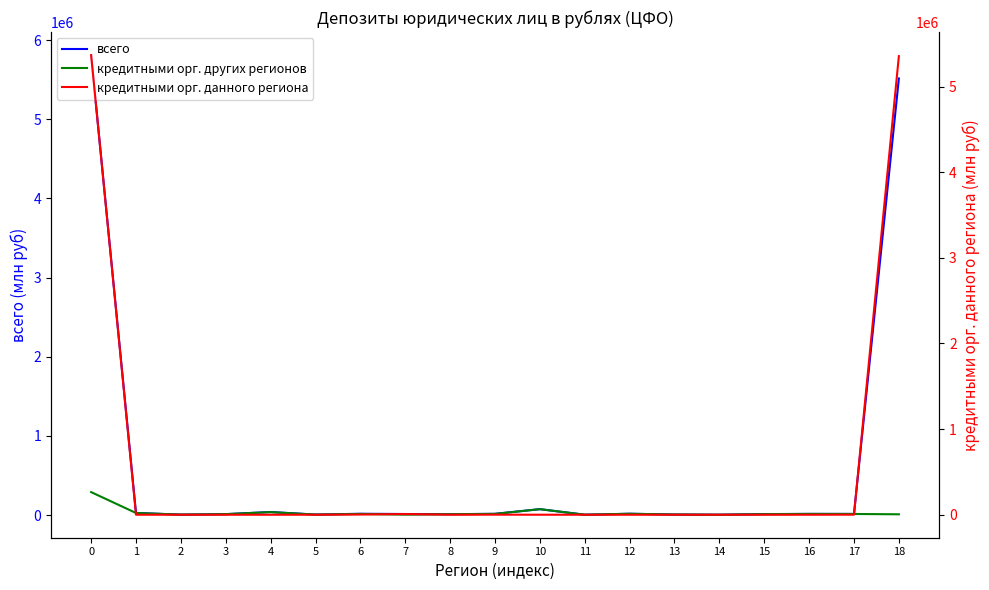

What are all the series names shown in the legend?

всего, кредитными орг. других регионов, кредитными орг. данного региона